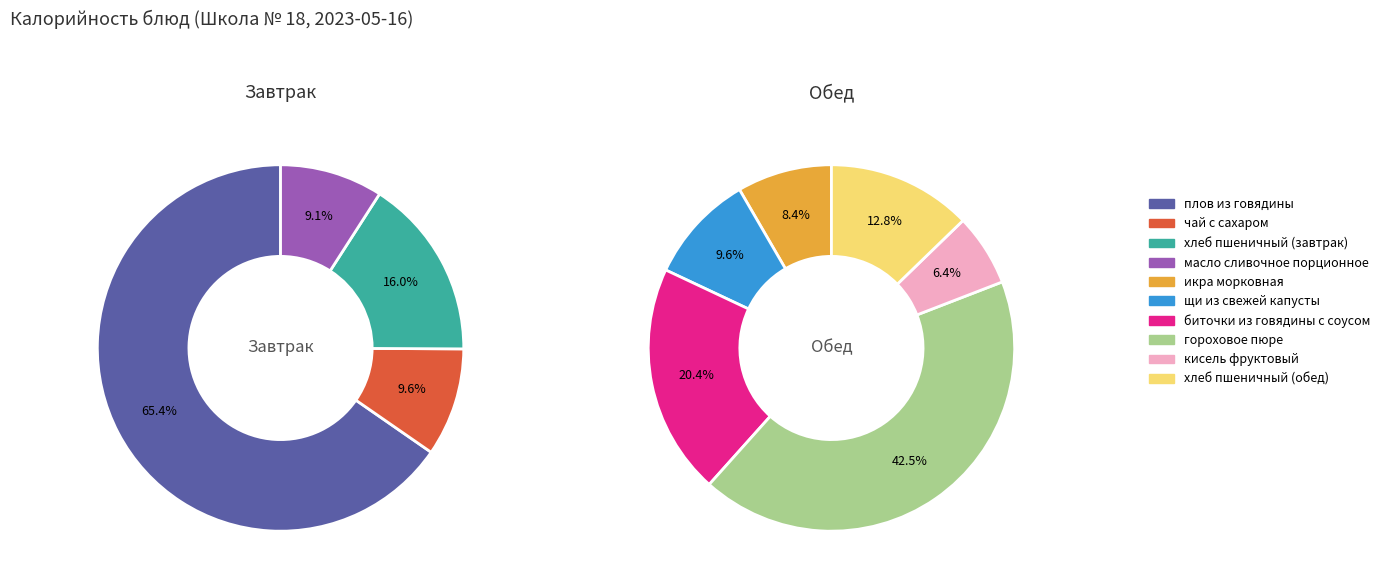

Is the sum of икра морковная and щи из свежей капусты greater than half?

No